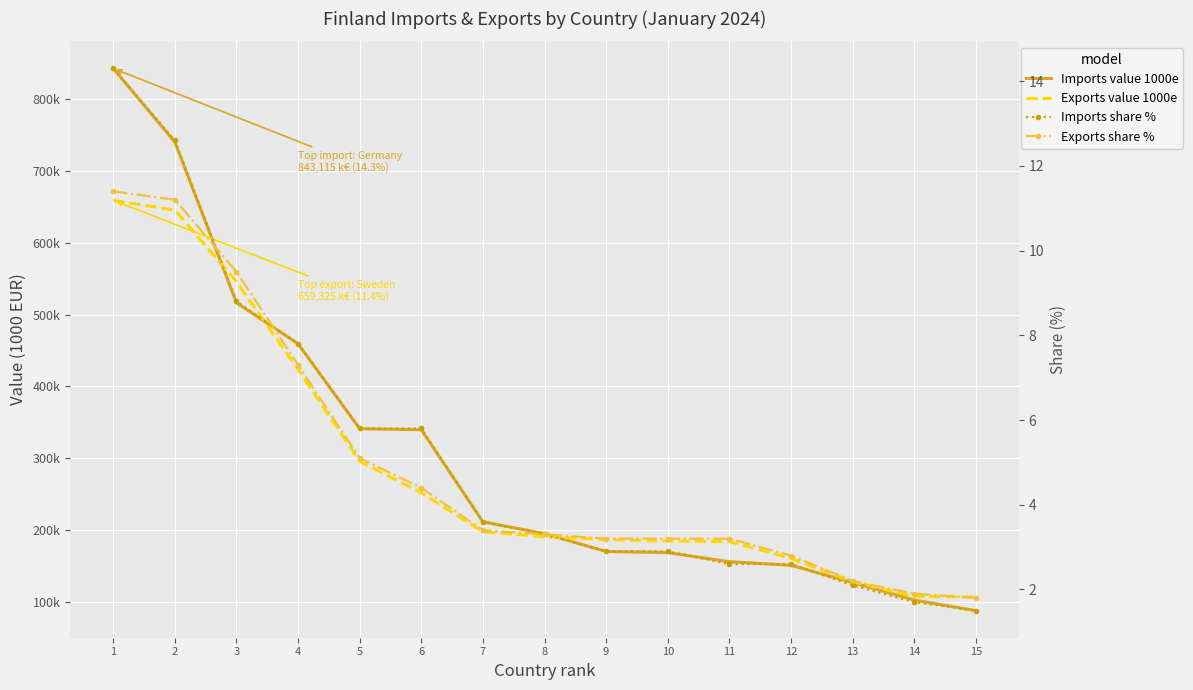

Is the value of Imports share % at 7 greater than the value of Imports value 1000e at 9?

No